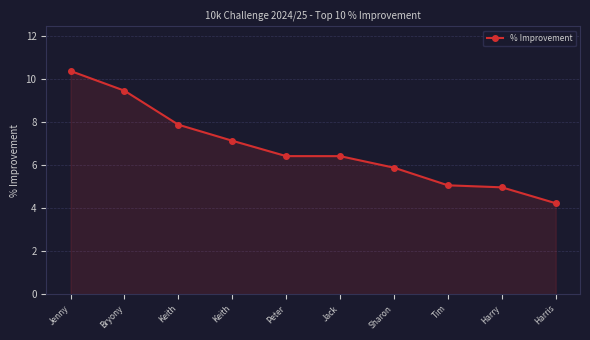

Where does the data first go above 6?

Jenny